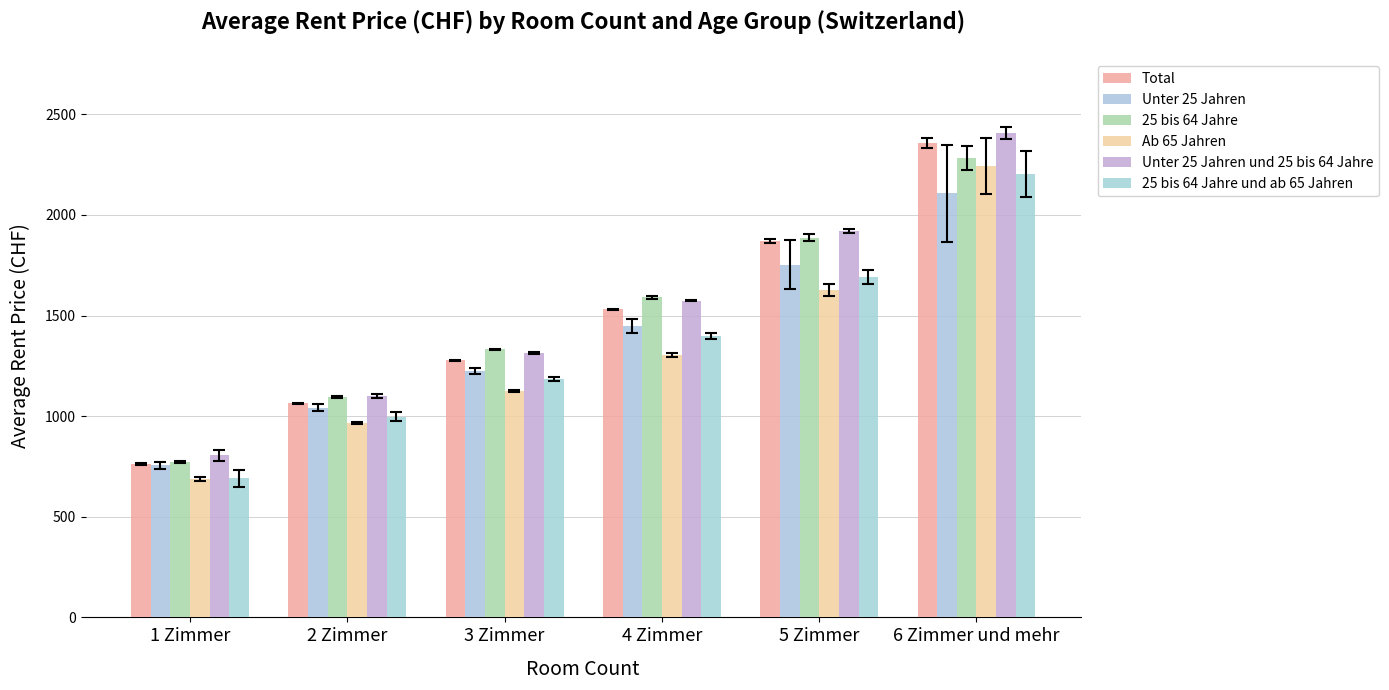

What is the label of the 6th bar from the left?

6 Zimmer und mehr